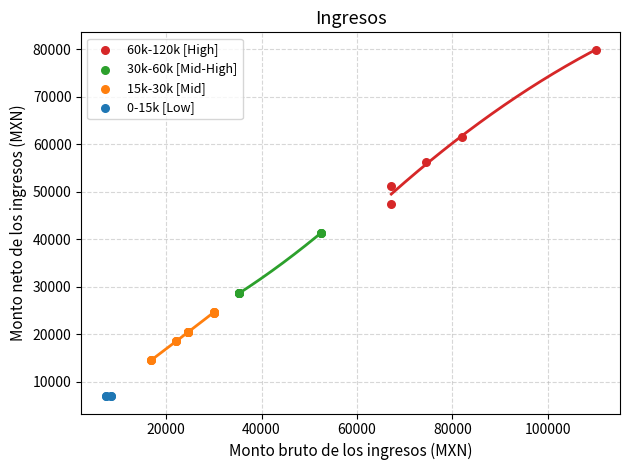

Which series reaches the minimum Y coordinate?

0-15k [Low]